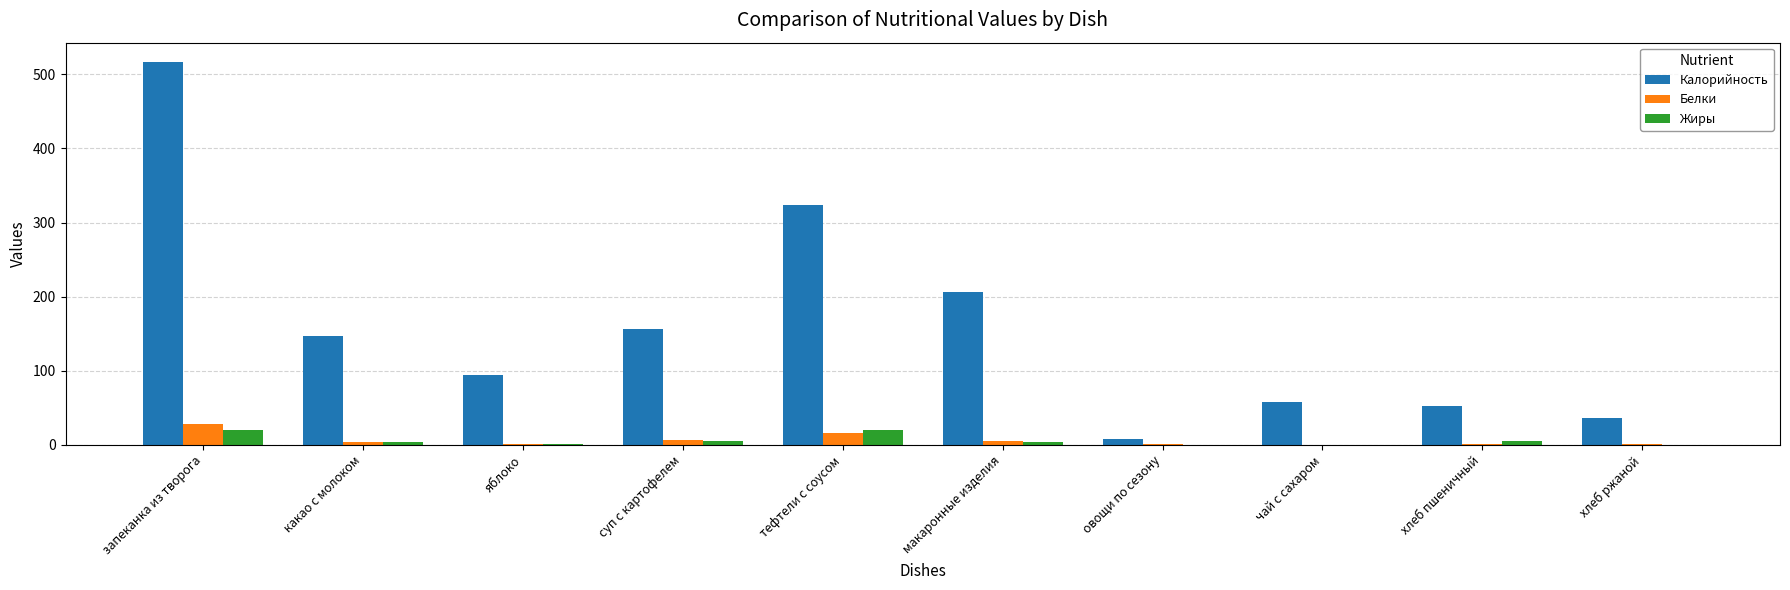

Is the value of Белки at овощи по сезону greater than the value of Калорийность at чай с сахаром?

No